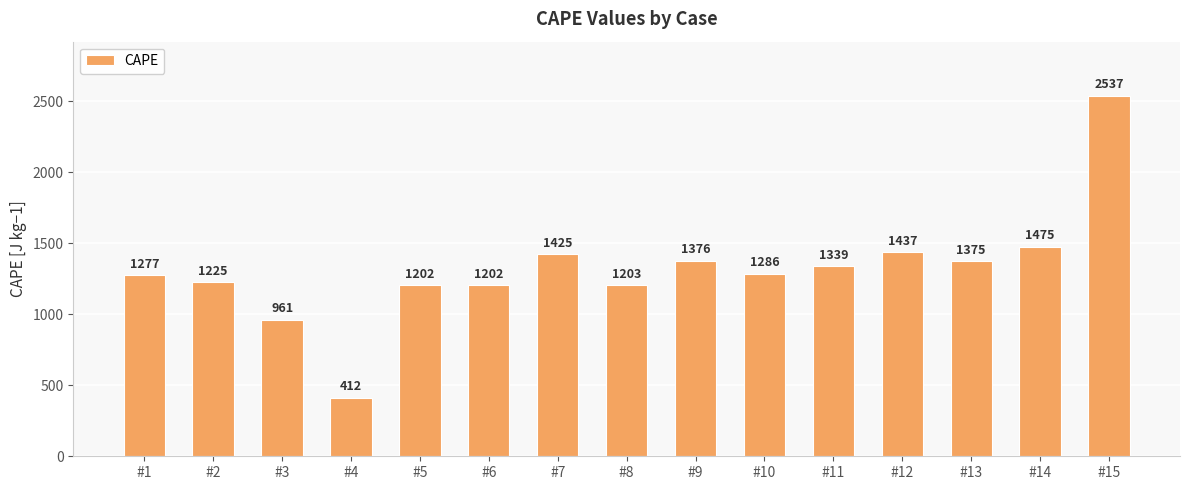

What is the sum of all values?

19732